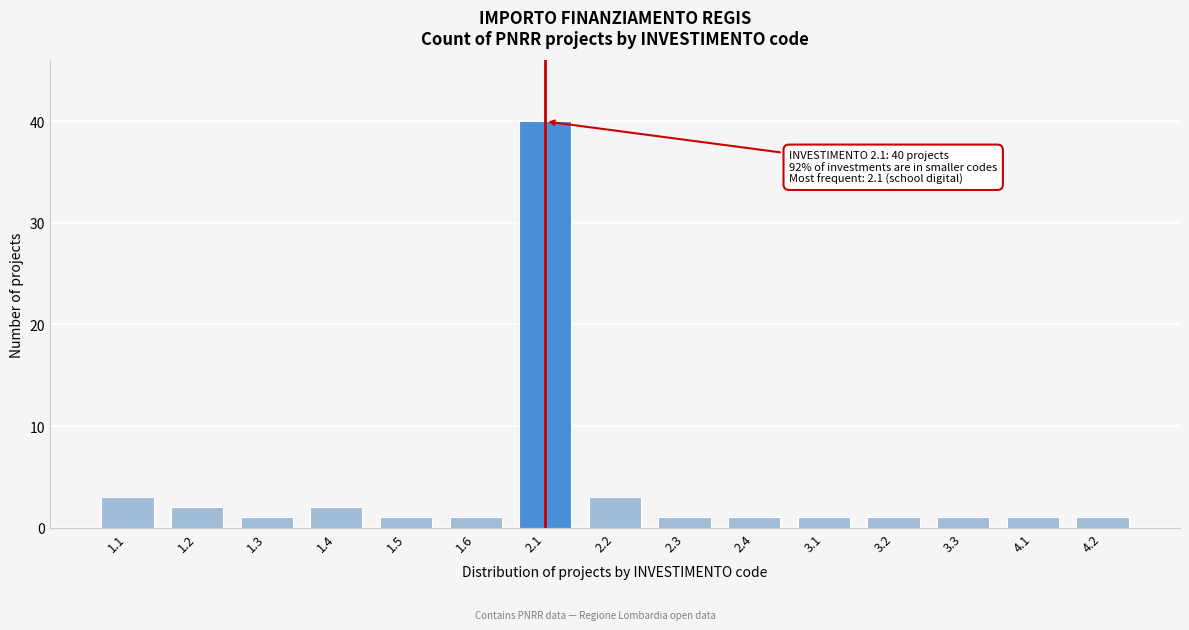

Reading right to left, what are all the values shown in this chart?

1	1	1	1	1	1	1	3	40	1	1	2	1	2	3